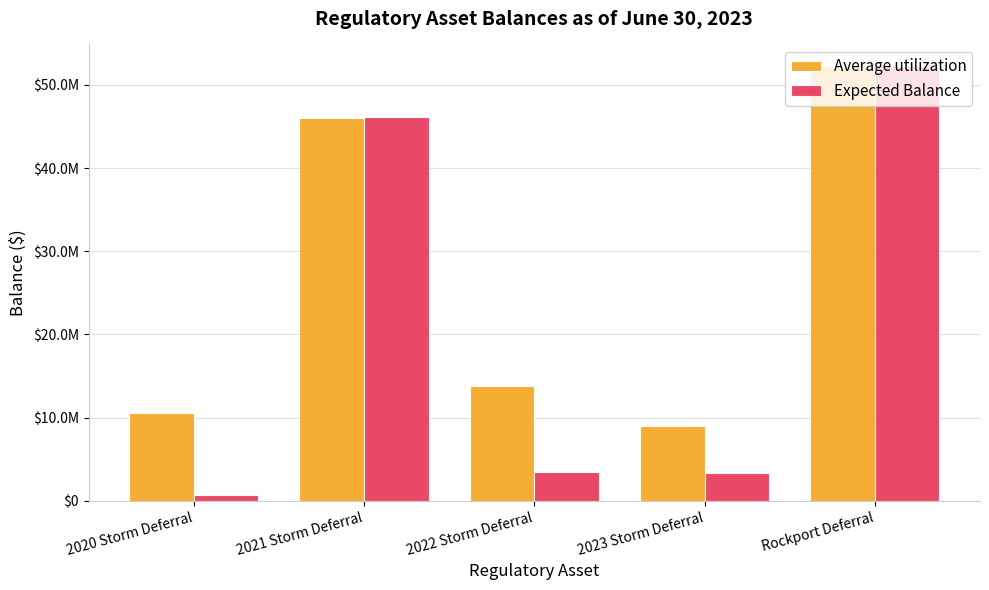

What is the difference between the maximum and minimum values in the Average utilization series?

43298585.2